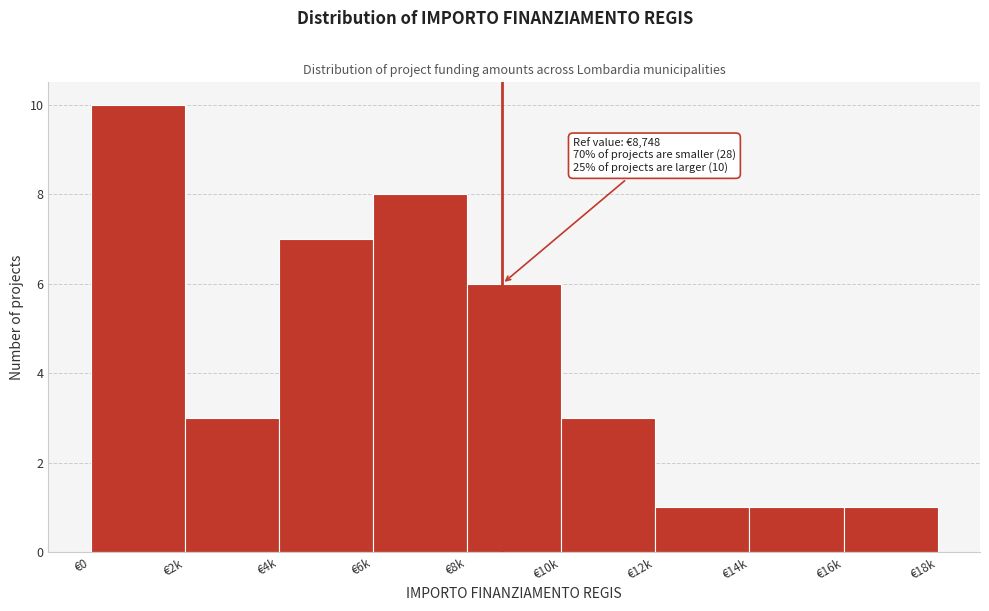

Reading left to right, list all the values displayed in this chart.

10	3	7	8	6	3	1	1	1